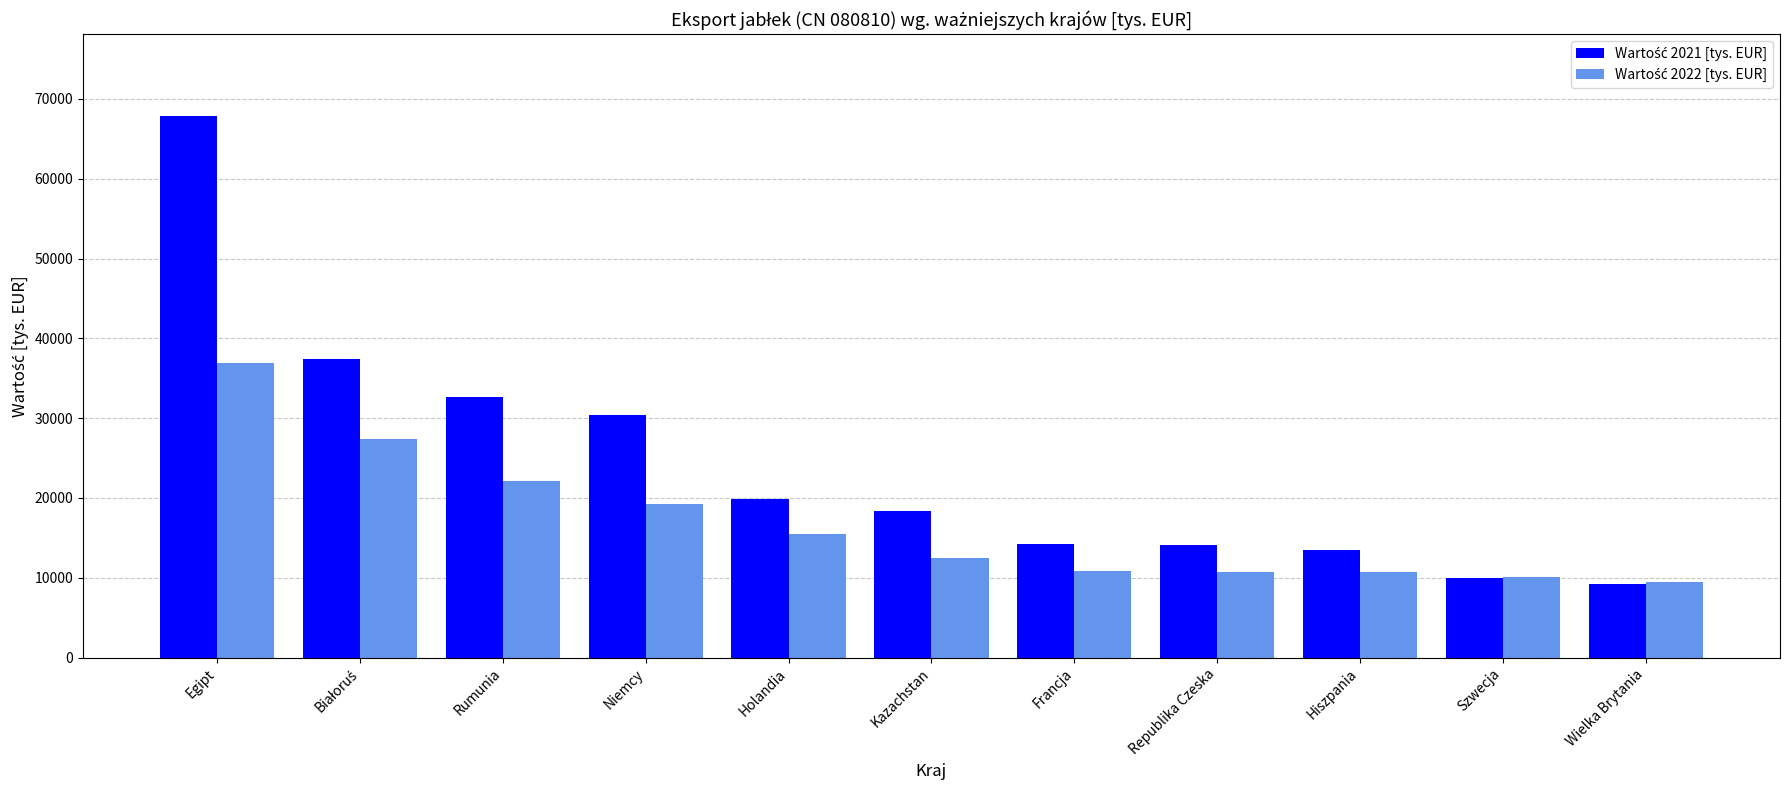

How many bars are there in each group?

2